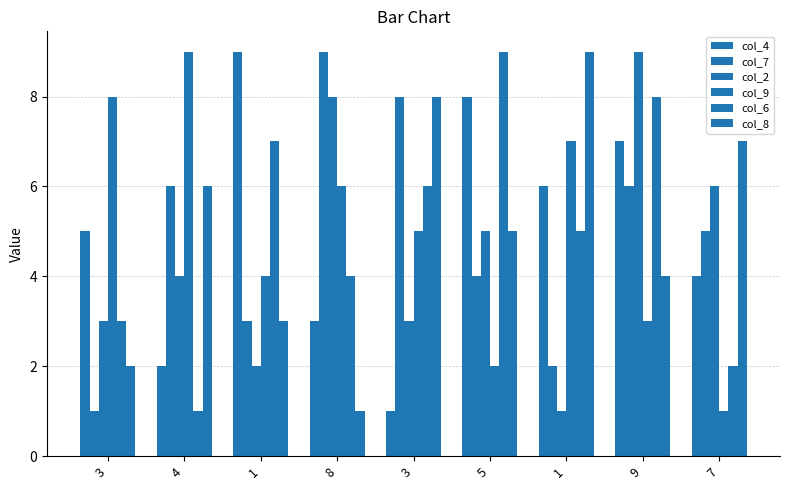

What is the label of the 5th bar from the left?

3